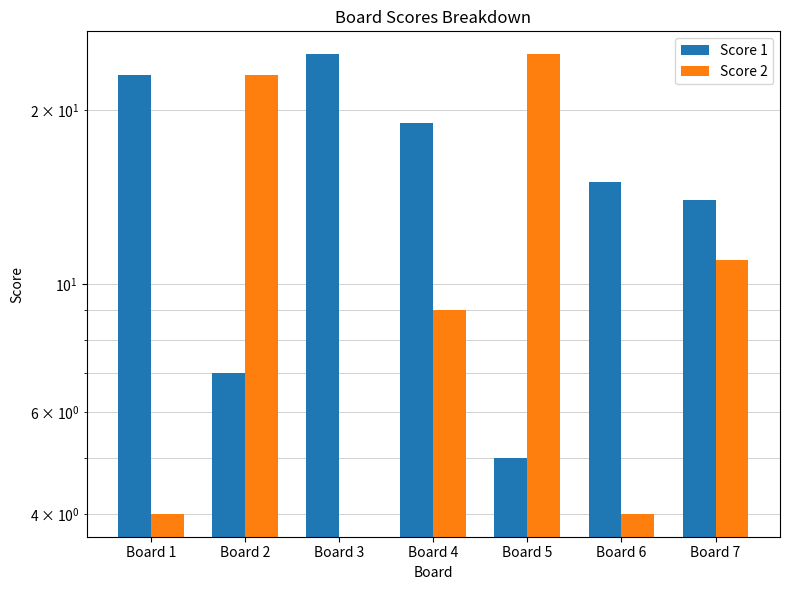

Which series has the widest spread of values?

Score 2